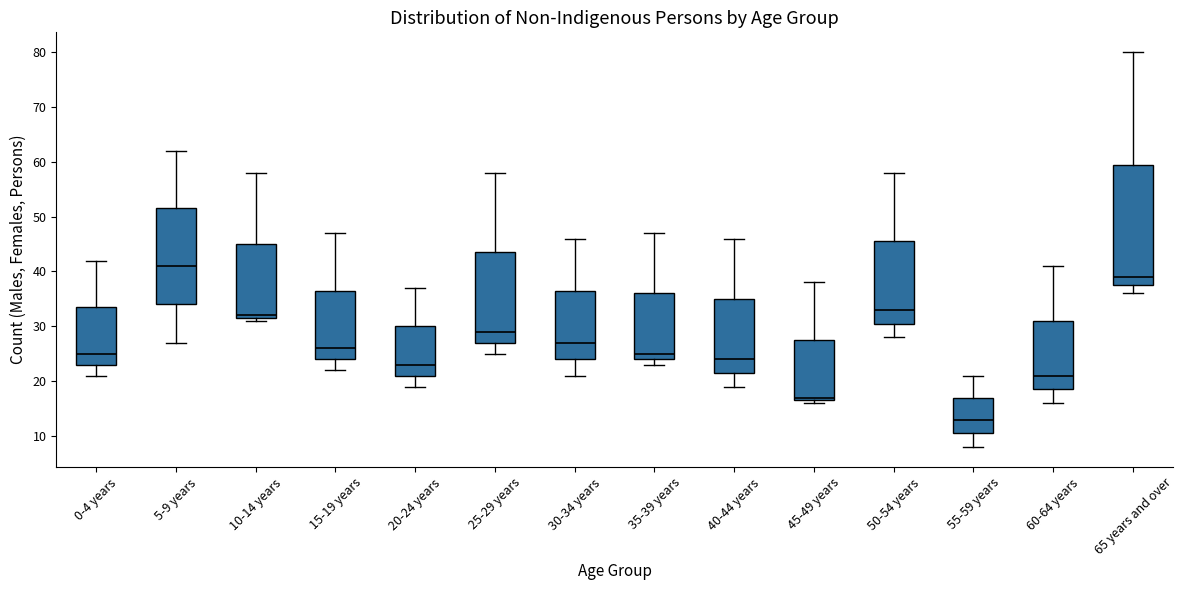

Reading left to right, read every box against the y-axis: the position of its median line, the range the box covers, and the ends of its whiskers. The values are not printed on the chart, so give them approximately, as read against the axis.

0-4 years: median 25, box 23 to 34, whiskers 21 to 42
5-9 years: median 41, box 34 to 52, whiskers 27 to 62
10-14 years: median 32 (just above the box's lower edge), box 32 to 45, whiskers 31 to 58
15-19 years: median 26, box 24 to 37, whiskers 22 to 47
20-24 years: median 23, box 21 to 30, whiskers 19 to 37
25-29 years: median 29, box 27 to 44, whiskers 25 to 58
30-34 years: median 27, box 24 to 37, whiskers 21 to 46
35-39 years: median 25, box 24 to 36, whiskers 23 to 47
40-44 years: median 24, box 22 to 35, whiskers 19 to 46
45-49 years: median 17 (just above the box's lower edge), box 17 to 28, whiskers 16 to 38
50-54 years: median 33, box 31 to 46, whiskers 28 to 58
55-59 years: median 13, box 11 to 17, whiskers 8 to 21
60-64 years: median 21, box 19 to 31, whiskers 16 to 41
65 years and over: median 39, box 38 to 60, whiskers 36 to 80